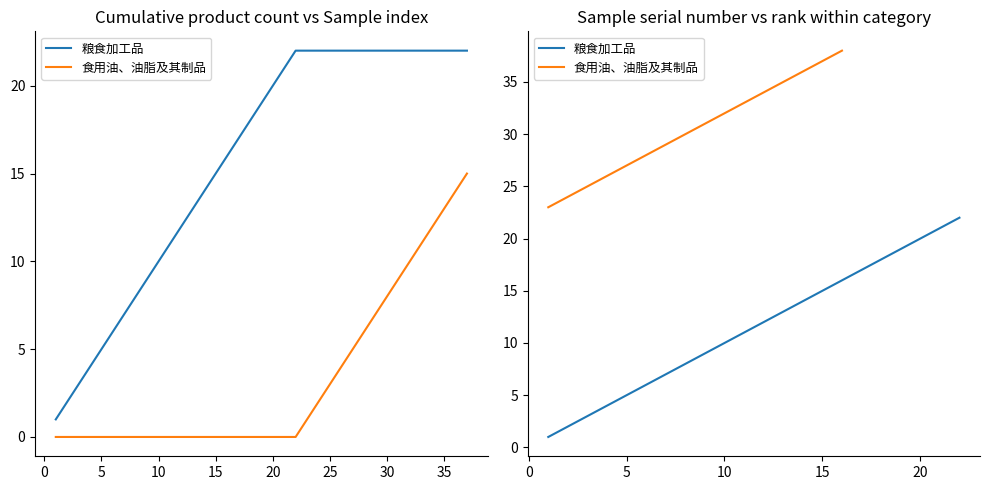

Rank the series by their average value, from highest to lowest.

粮食加工品, 食用油、油脂及其制品